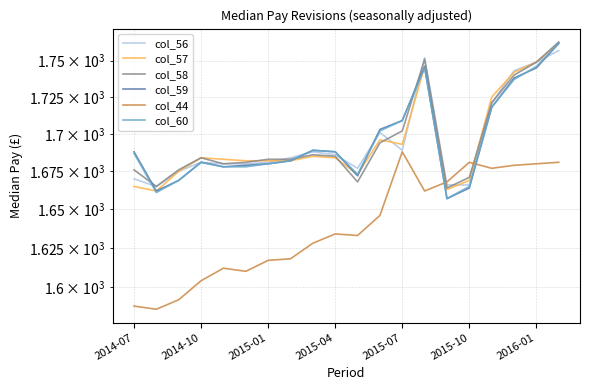

What position from the right is 14?

6